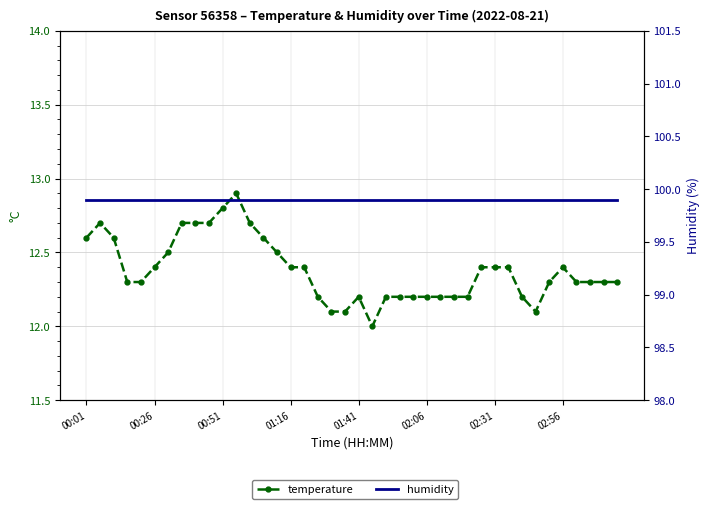

True or false: temperature has a value of 19.8 at 19.

False